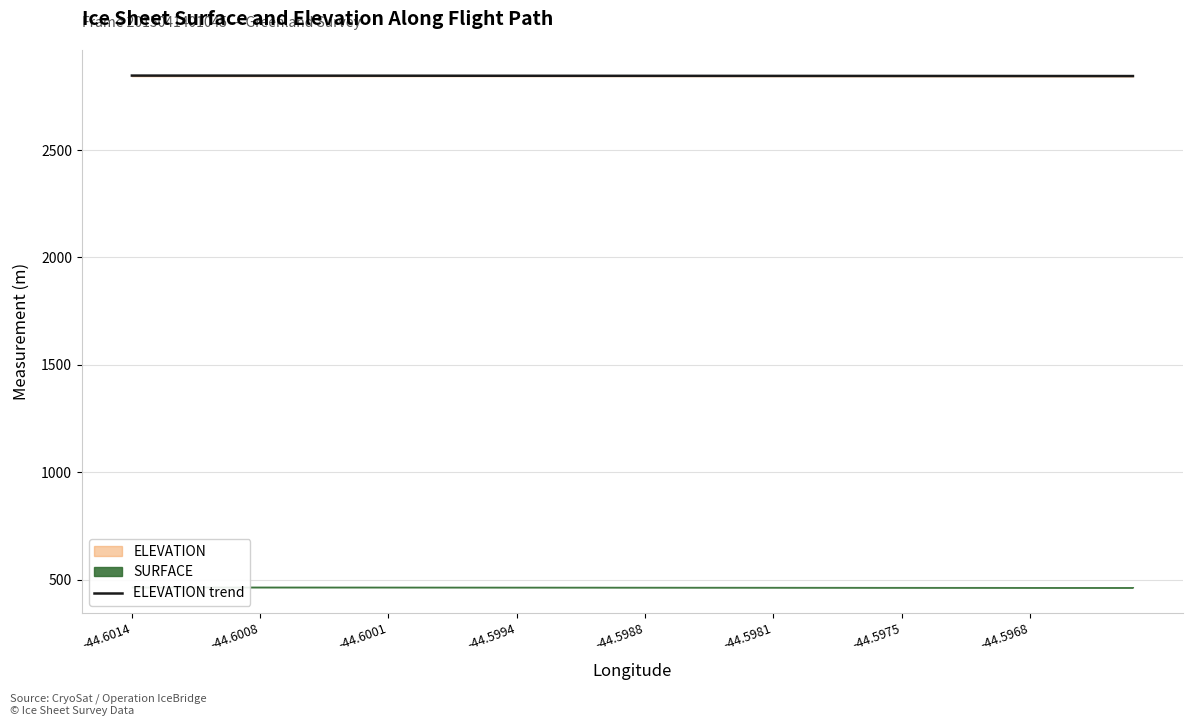

What is the maximum value for ELEVATION trend?

2846.7